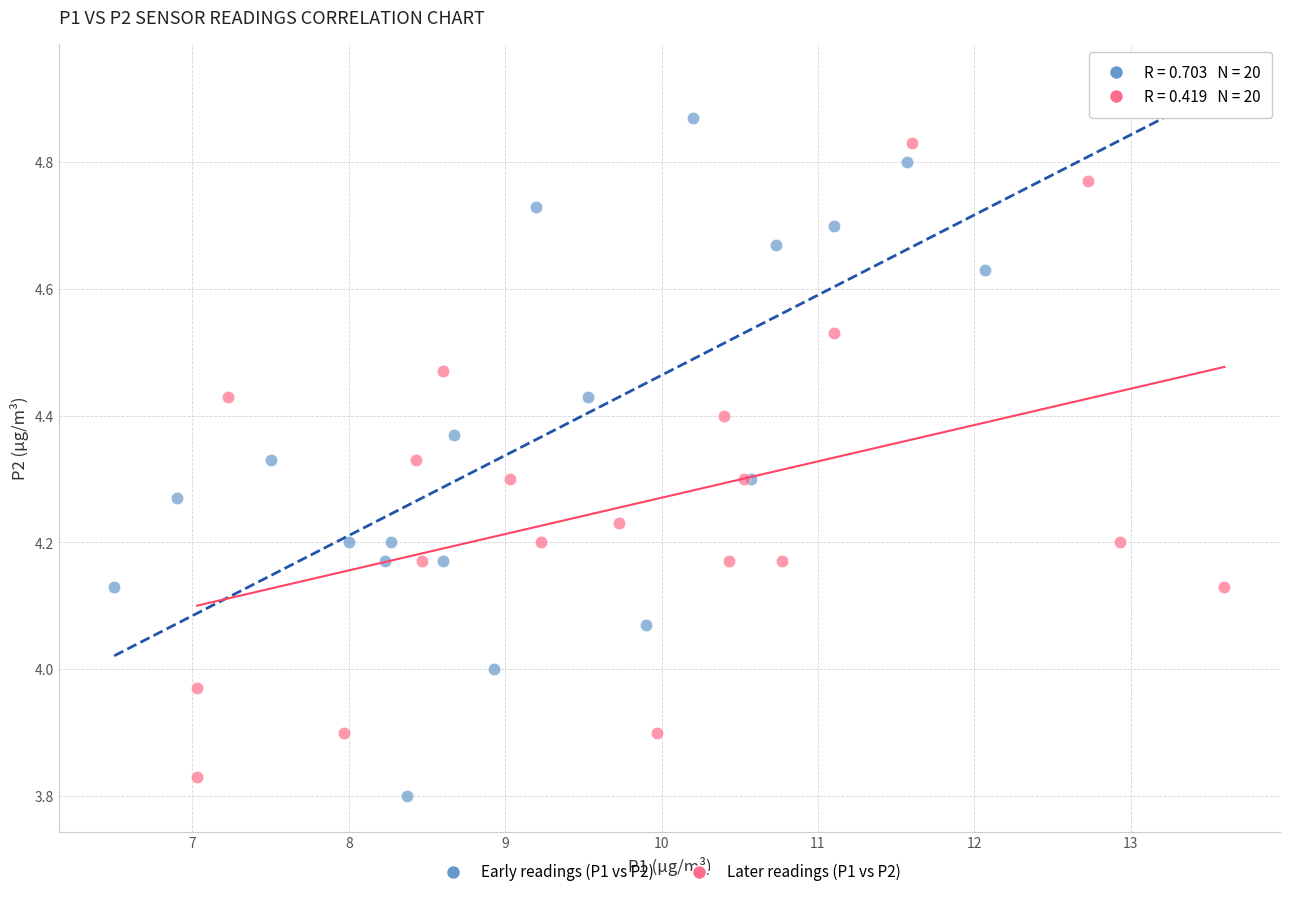

Which series contains the highest Y value?

Early readings (P1 vs P2)